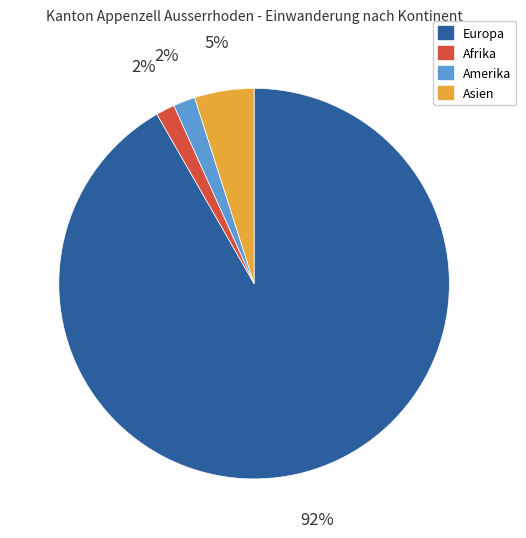

Count the number of slices in the pie.

4